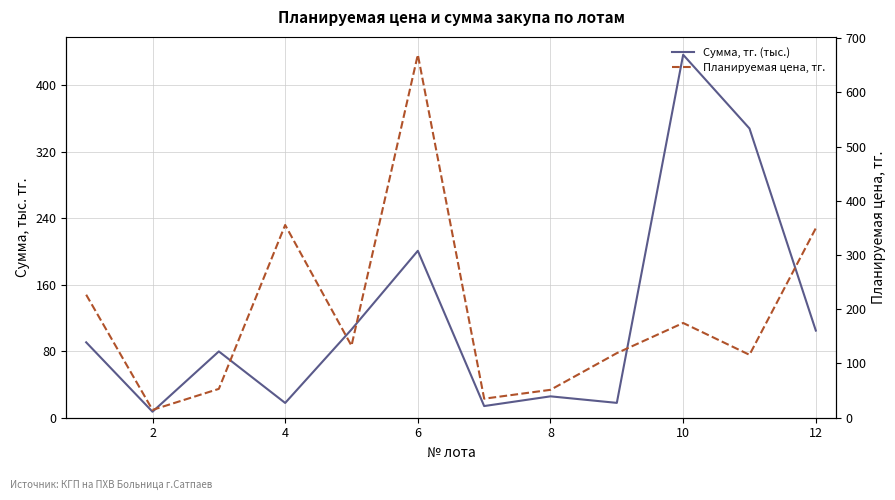

Reading left to right, list all the values displayed in this chart.

Сумма, тг. (тыс.): 90.7	7.2	79.8	17.8	106.2	200.9	14.0	25.7	17.9	436.8	348.1	104.9
Планируемая цена, тг.: 226.8	14.4	53.2	355.5	132.7	669.6	35.1	51.5	119.1	174.7	116.0	349.5